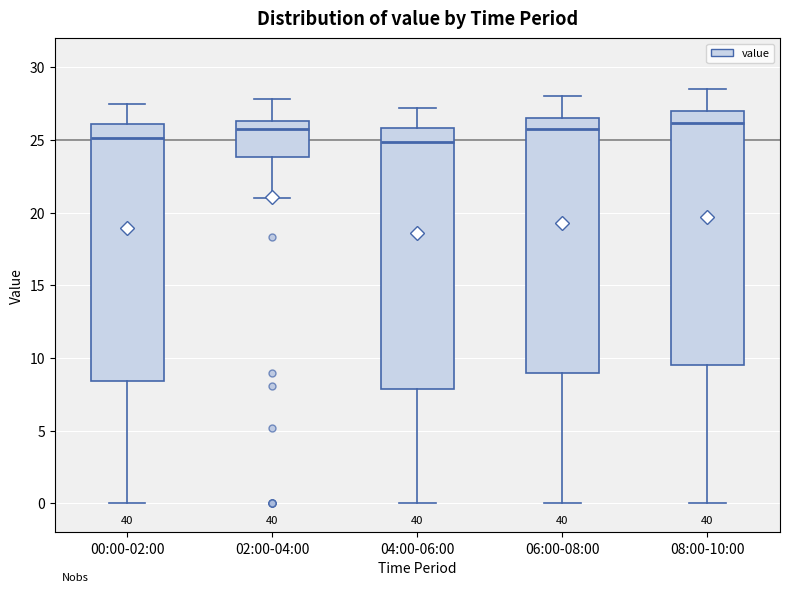

Reading left to right, read every box against the y-axis: the position of its median line, the range the box covers, and the ends of its whiskers. The values are not printed on the chart, so give them approximately, as read against the axis.

00:00-02:00: median 25.0, box 8.5 to 26.0, whiskers 0.0 to 27.5
02:00-04:00: median 26.0, box 24.0 to 26.5, whiskers 21.0 to 28.0
04:00-06:00: median 25.0, box 8.0 to 26.0, whiskers 0.0 to 27.0
06:00-08:00: median 26.0, box 9.0 to 26.5, whiskers 0.0 to 28.0
08:00-10:00: median 26.0, box 9.5 to 27.0, whiskers 0.0 to 28.5